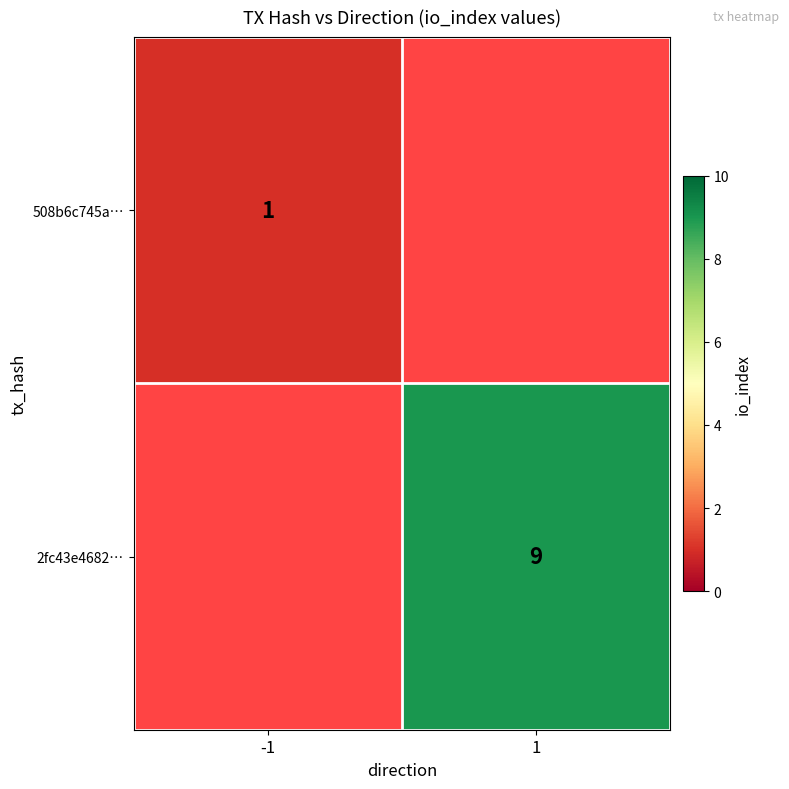

The value of 508b6c745a… at -1 is 2. True or false?

False